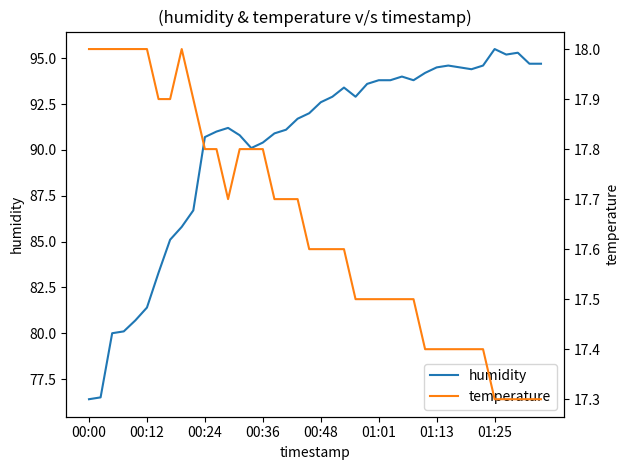

What is the total value across all series at 26?

111.3